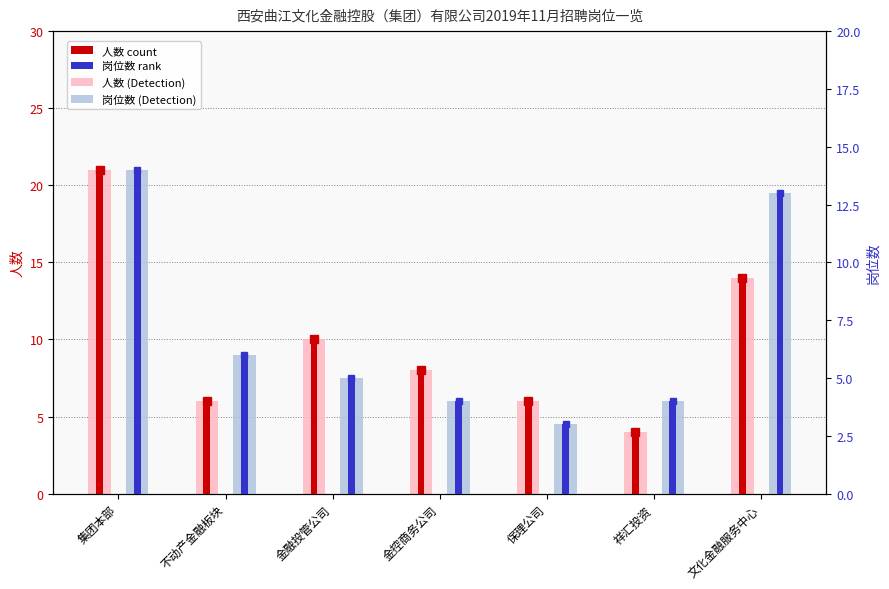

List the labels in order of 岗位数 (light) value, smallest first.

保理公司, 金控商务公司, 祥汇投资, 金融投管公司, 不动产金融板块, 文化金融服务中心, 集团本部